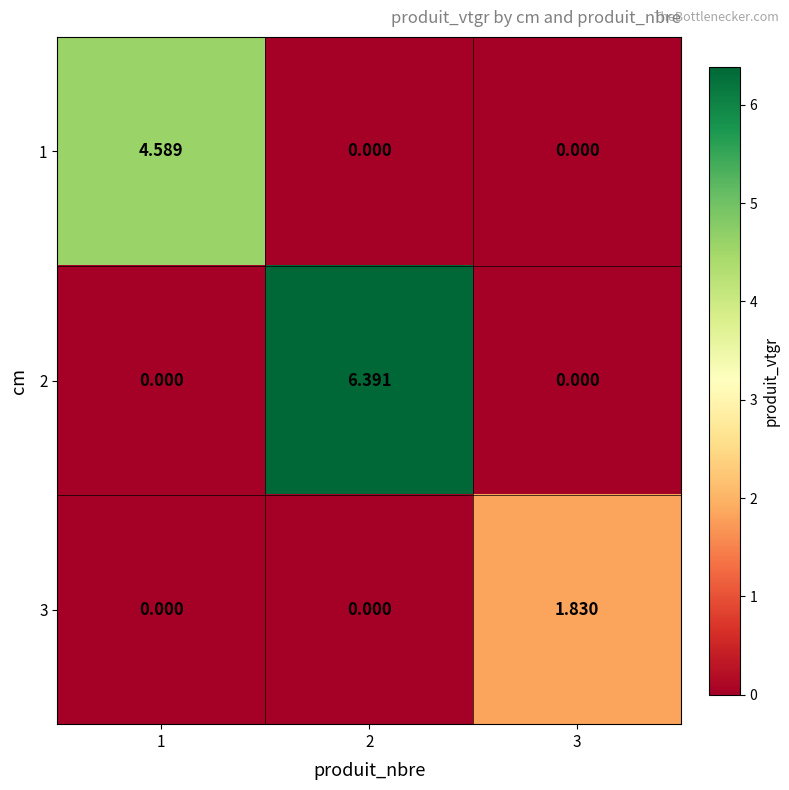

Count the number of data series in this chart.

3